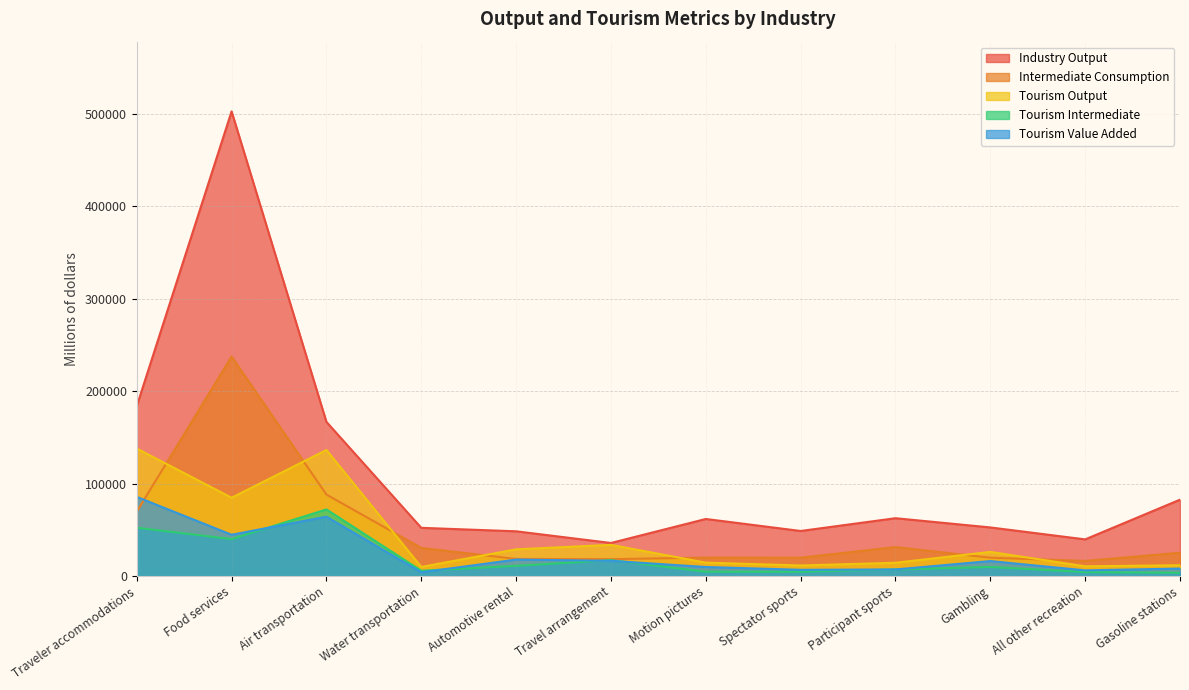

Where is Tourism Intermediate nearest to the value 37821?

Food services